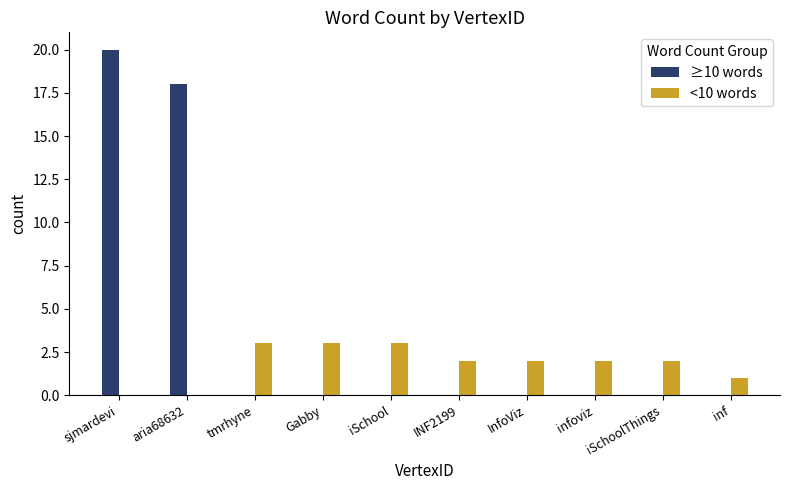

Which series has the largest total across all categories?

≥10 words